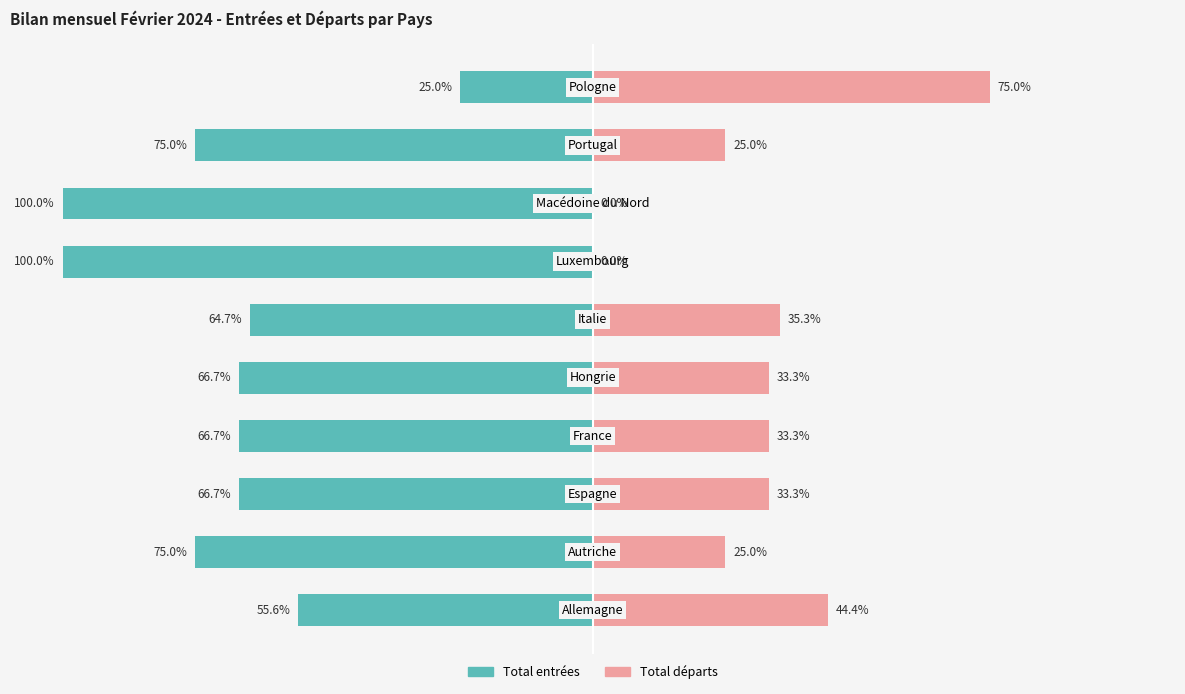

Reading left to right, extract all data points from this chart.

Total entrées: -55.6	-75.0	-66.7	-66.7	-66.7	-64.7	-100.0	-100.0	-75.0	-25.0
Total départs: 44.4	25.0	33.3	33.3	33.3	35.3	0.0	0.0	25.0	75.0